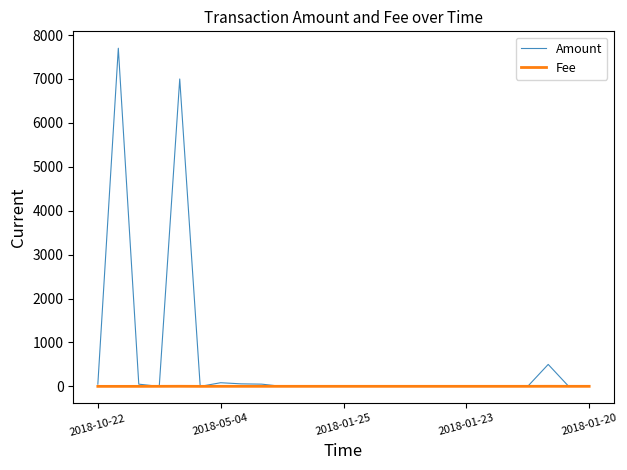

Which series has the largest total across all categories?

Amount